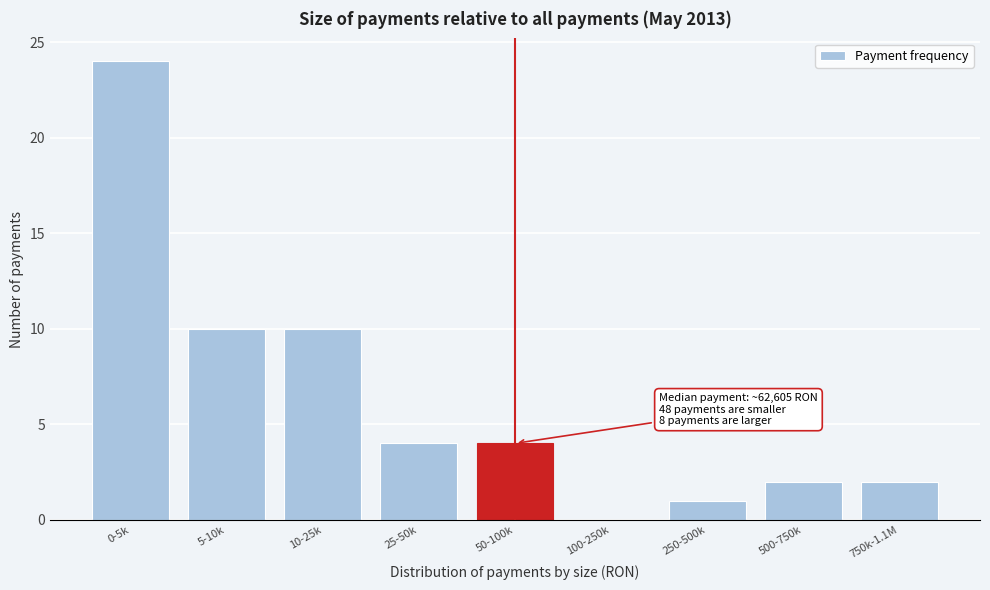

Reading left to right, list all the values displayed in this chart.

0-5k=24	5-10k=10	10-25k=10	25-50k=4	50-100k=4	100-250k=0	250-500k=1	500-750k=2	750k-1.1M=2